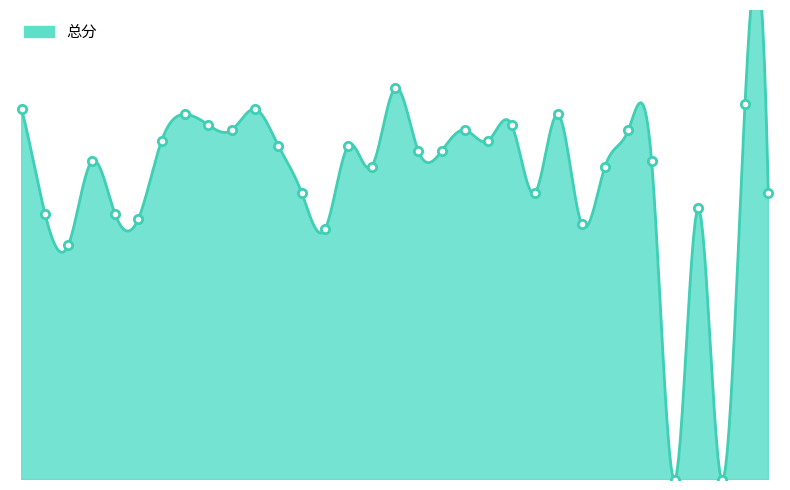

What is the change in value from 2022031116 to 2022031118?

+2